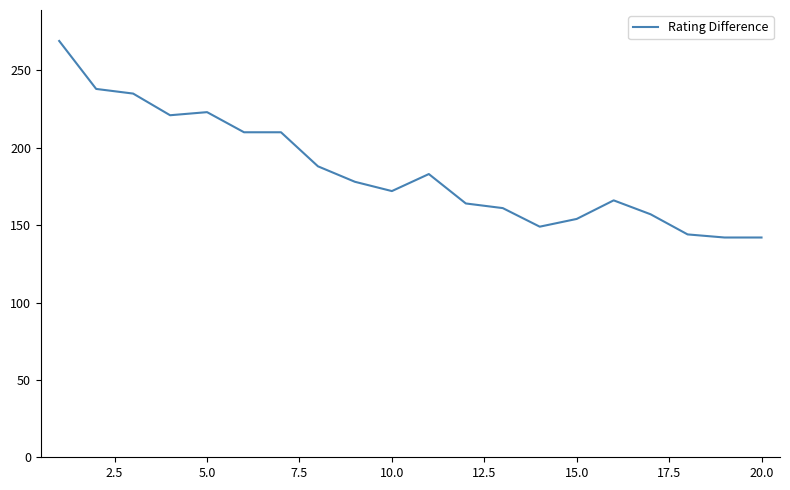

What is the difference between the maximum and minimum values?

127